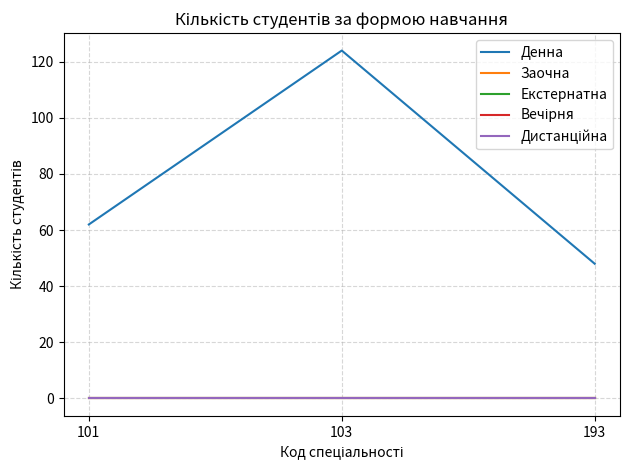

Does the chart display data point markers on the line(s)?

No